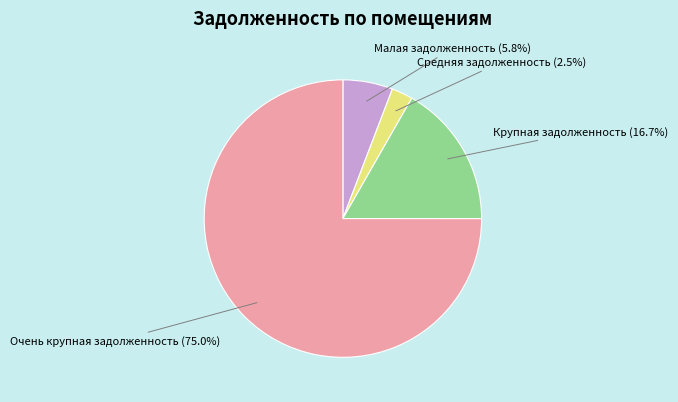

How many slices are in this pie chart?

4